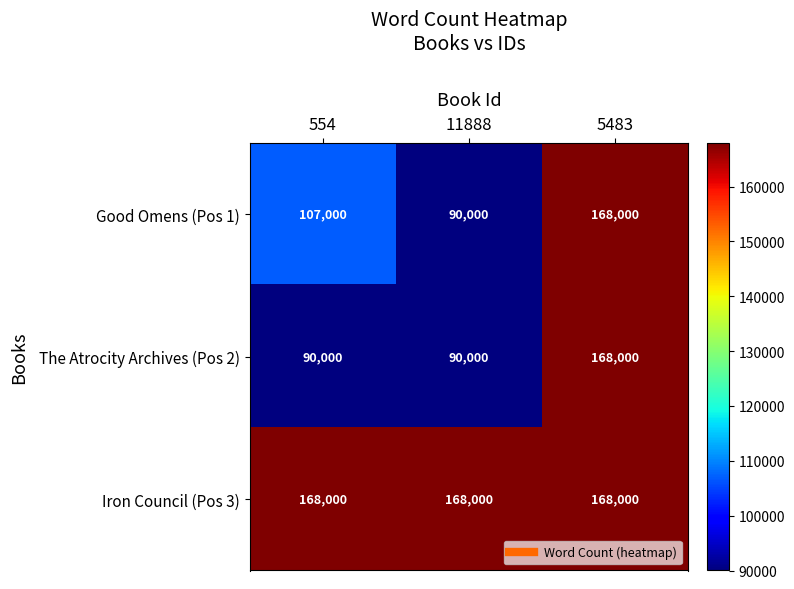

At which category is the sum across all series the highest?

5483